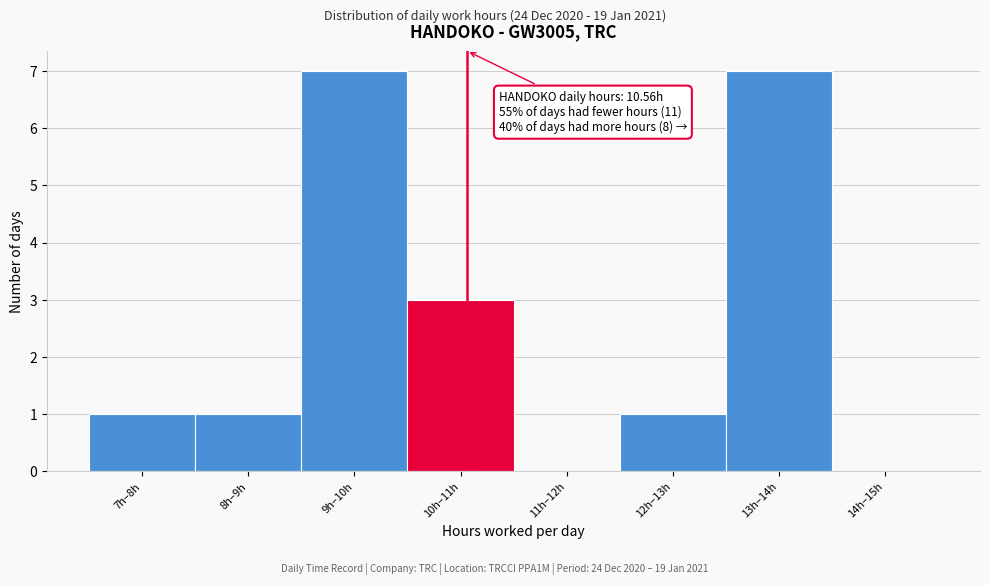

Reading right to left, transcribe all the data shown in this chart.

14h–15h=0	13h–14h=7	12h–13h=1	11h–12h=0	10h–11h=3	9h–10h=7	8h–9h=1	7h–8h=1